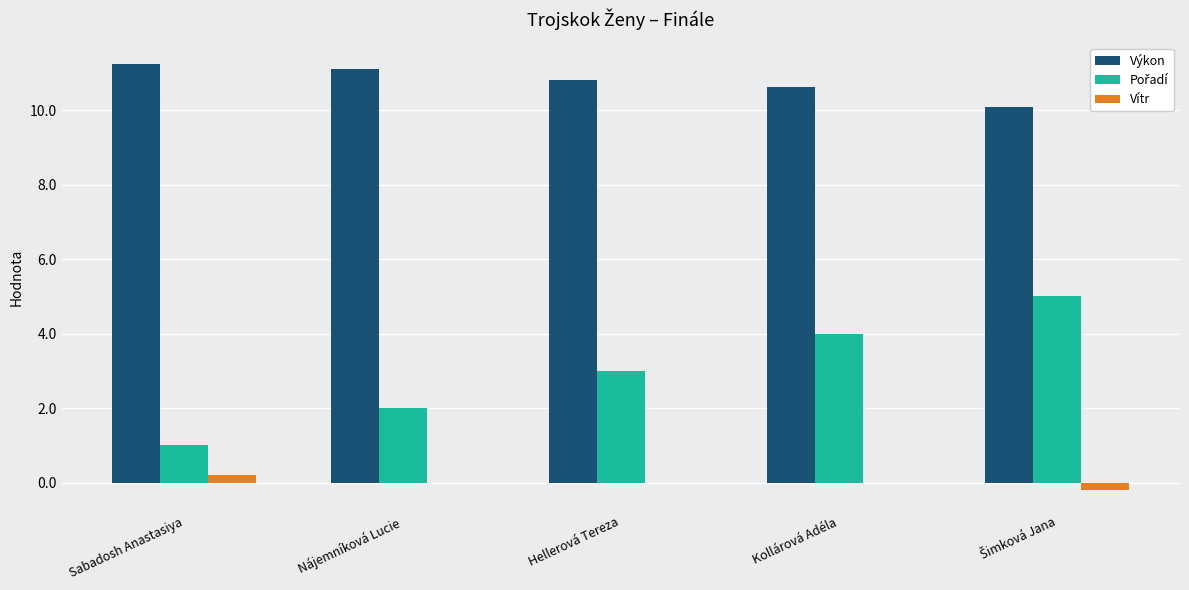

Is the value of Výkon at Nájemníková Lucie greater than the value of Vítr at Nájemníková Lucie?

Yes